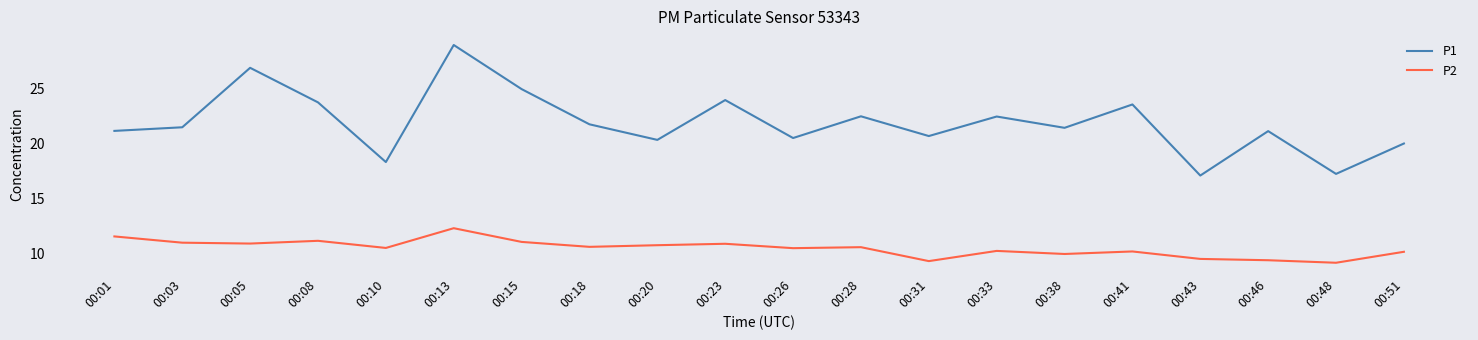

Rank the series at 00:46 from lowest to highest value.

P2, P1